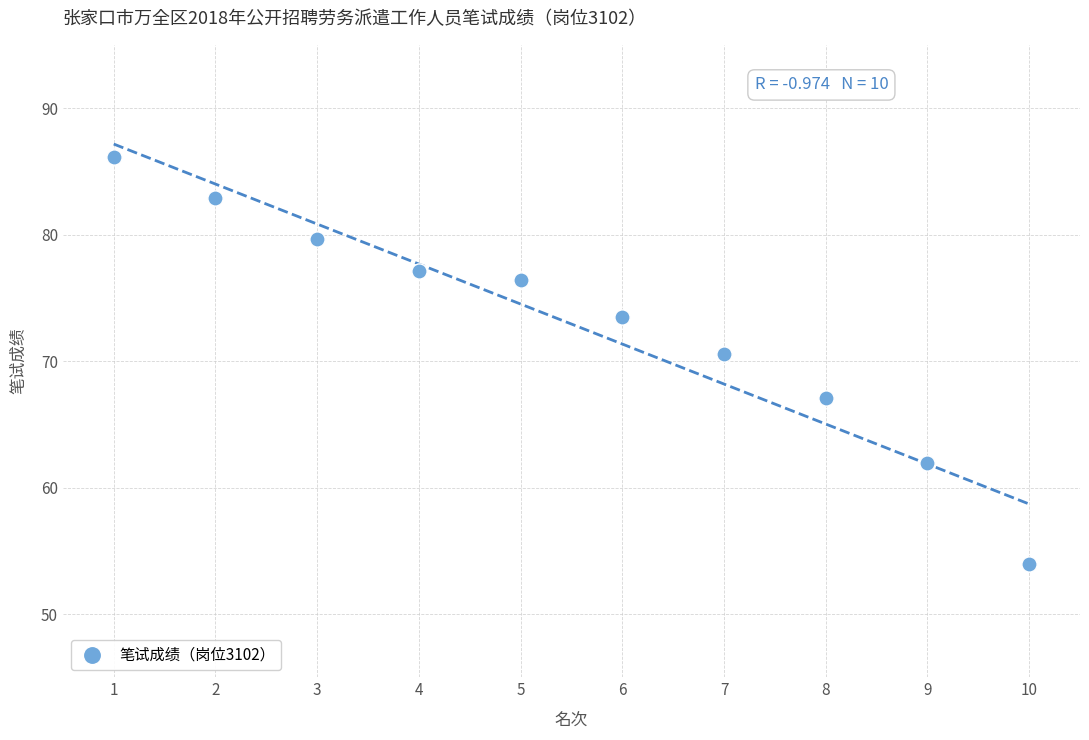

What is the average X value?

5.5